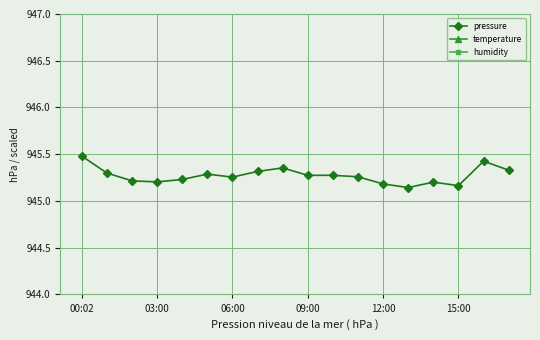

How many pressure values are between 945 and 946?

18